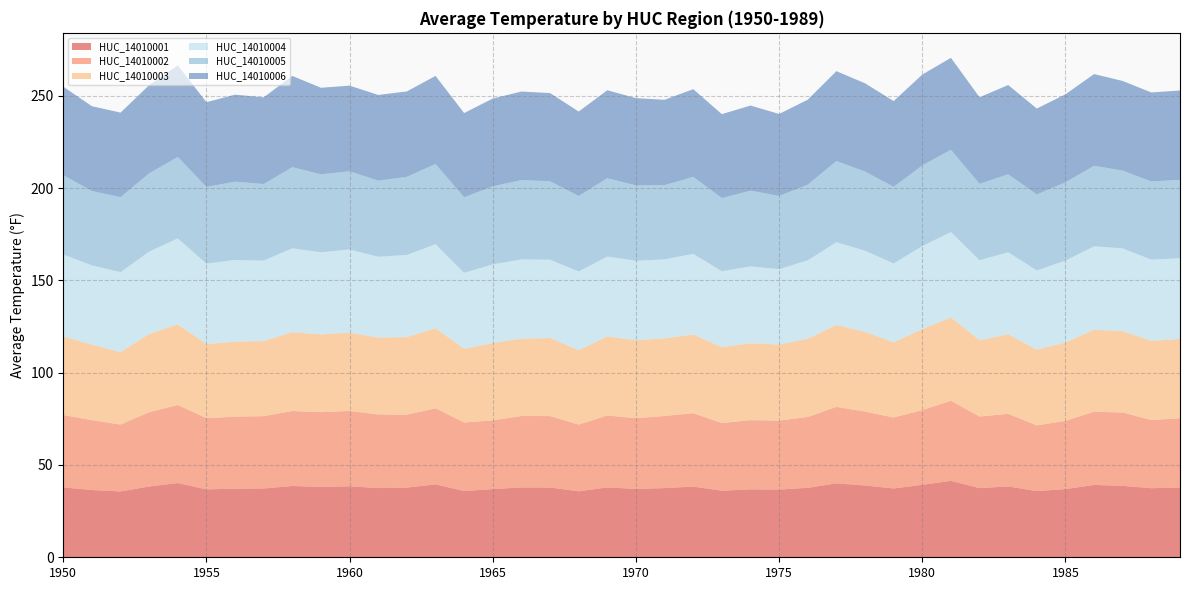

Reading left to right, what are all the values shown in this chart?

HUC_14010001: 1950=37.8	1951=36.4	1952=35.7	1953=38.3	1954=40.2	1955=36.7	1956=37.2	1957=37.3	1958=38.6	1959=38.1	1960=38.4	1961=37.5	1962=37.7	1963=39.5	1964=35.9	1965=36.9	1966=37.8	1967=37.8	1968=35.7	1969=37.9	1970=37.0	1971=37.5	1972=38.3	1973=36.1	1974=36.8	1975=36.7	1976=37.6	1977=40.0	1978=38.9	1979=37.3	1980=39.3	1981=41.4	1982=37.5	1983=38.4	1984=35.9	1985=36.9	1986=39.2	1987=38.7	1988=37.4	1989=37.8
HUC_14010002: 1950=39.2	1951=37.8	1952=36.2	1953=40.2	1954=42.3	1955=38.6	1956=38.9	1957=39.2	1958=40.6	1959=40.5	1960=40.8	1961=39.9	1962=39.5	1963=41.2	1964=37.1	1965=37.2	1966=38.7	1967=38.7	1968=36.1	1969=39.0	1970=38.3	1971=39.0	1972=39.7	1973=36.6	1974=37.5	1975=37.4	1976=38.3	1977=41.4	1978=40.0	1979=38.4	1980=40.4	1981=43.4	1982=38.8	1983=39.3	1984=35.6	1985=36.9	1986=39.6	1987=39.7	1988=36.9	1989=37.5
HUC_14010003: 1950=42.5	1951=40.9	1952=39.2	1953=42.3	1954=43.7	1955=40.1	1956=40.6	1957=40.7	1958=42.7	1959=42.1	1960=42.4	1961=41.7	1962=42.0	1963=43.4	1964=40.0	1965=41.9	1966=41.9	1967=42.3	1968=40.3	1969=42.8	1970=42.2	1971=42.0	1972=42.7	1973=41.1	1974=41.7	1975=41.2	1976=42.4	1977=44.4	1978=43.2	1979=40.7	1980=43.9	1981=45.1	1982=41.3	1983=43.1	1984=41.0	1985=42.5	1986=44.4	1987=44.1	1988=42.9	1989=43.0
HUC_14010004: 1950=44.5	1951=42.9	1952=43.3	1953=44.7	1954=46.6	1955=43.6	1956=44.3	1957=43.5	1958=45.5	1959=44.5	1960=45.1	1961=43.8	1962=44.5	1963=45.5	1964=41.1	1965=42.6	1966=43.0	1967=42.4	1968=42.7	1969=43.3	1970=43.1	1971=42.8	1972=43.6	1973=41.1	1974=41.6	1975=40.9	1976=42.4	1977=44.8	1978=43.9	1979=42.7	1980=45.0	1981=46.3	1982=43.3	1983=44.4	1984=42.9	1985=44.4	1986=45.2	1987=44.8	1988=44.0	1989=43.7
HUC_14010005: 1950=43.0	1951=40.3	1952=40.6	1953=42.4	1954=44.1	1955=41.5	1956=42.4	1957=41.5	1958=43.9	1959=42.2	1960=42.4	1961=41.2	1962=42.3	1963=43.4	1964=40.9	1965=42.3	1966=42.9	1967=42.5	1968=40.8	1969=42.4	1970=40.8	1971=40.2	1972=41.7	1973=39.6	1974=41.0	1975=39.6	1976=41.0	1977=44.0	1978=42.9	1979=41.5	1980=43.7	1981=44.6	1982=41.4	1983=42.2	1984=41.2	1985=42.4	1986=43.6	1987=42.1	1988=42.3	1989=42.5
HUC_14010006: 1950=47.9	1951=45.9	1952=45.8	1953=47.8	1954=49.6	1955=45.9	1956=47.1	1957=47.0	1958=49.4	1959=46.9	1960=46.4	1961=46.4	1962=46.3	1963=47.7	1964=45.6	1965=47.5	1966=48.0	1967=47.7	1968=45.8	1969=47.6	1970=47.3	1971=46.2	1972=47.5	1973=45.5	1974=46.1	1975=44.4	1976=46.0	1977=48.6	1978=47.8	1979=46.5	1980=49.2	1981=49.8	1982=46.9	1983=48.3	1984=46.5	1985=47.7	1986=49.7	1987=48.6	1988=48.2	1989=48.4